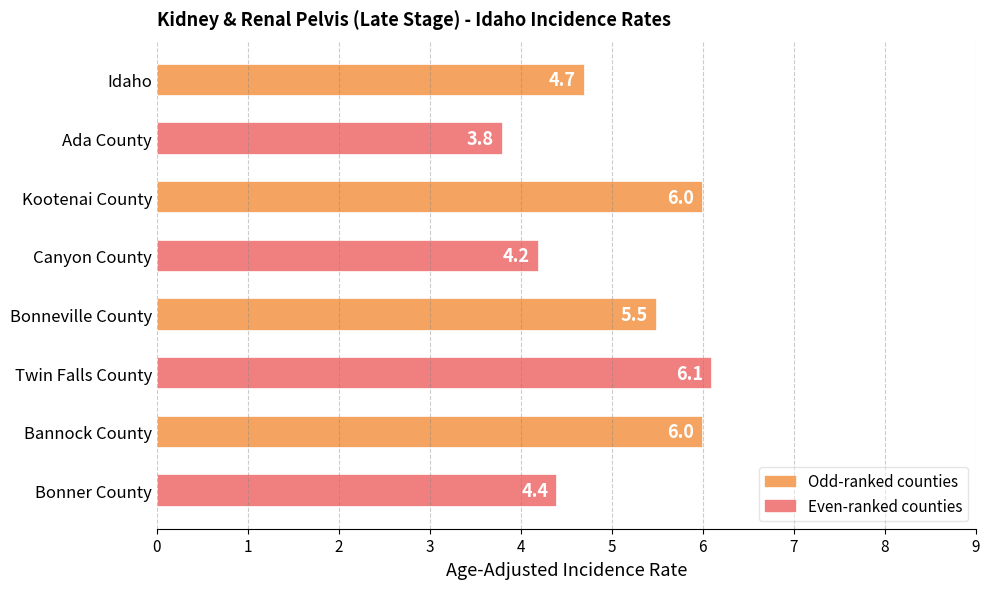

The chart shows a value of 6.3 at Bonner County. True or false?

False